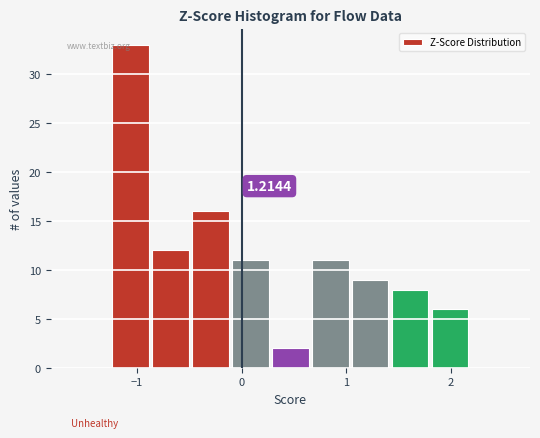

Around what value on the x-axis is the tallest bar? Give the approximate position of its centre, as read against the axis.

-1.1